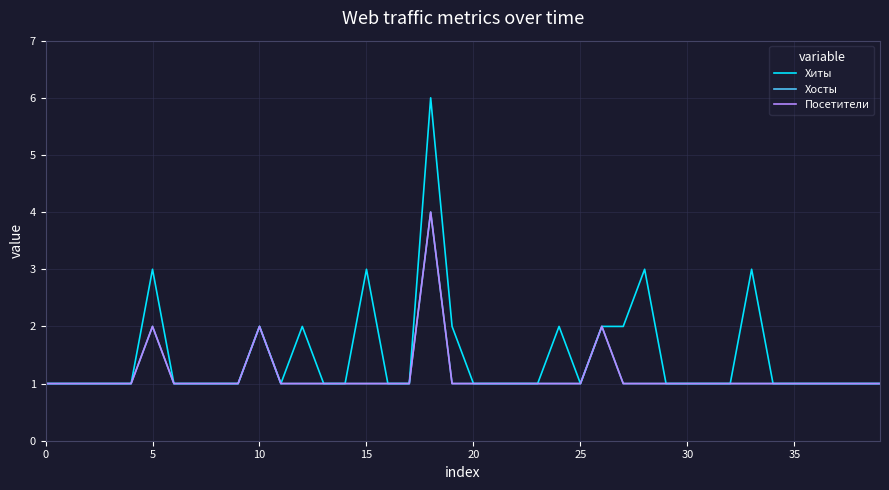

What is the greatest value displayed?

6